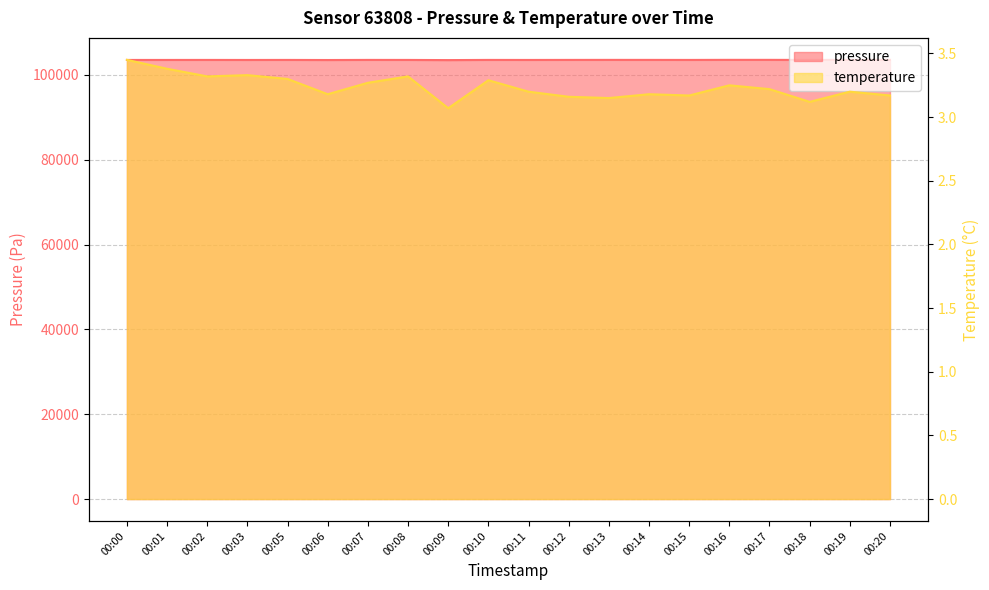

What is the difference between the maximum and minimum values in the pressure series?

58.5